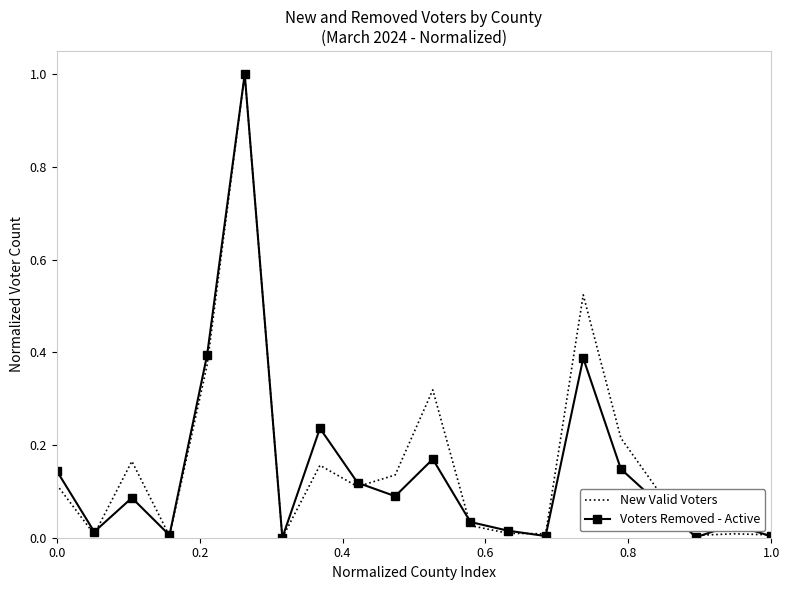

What is the value of the New Valid Voters point at the 9th from the left?

0.1